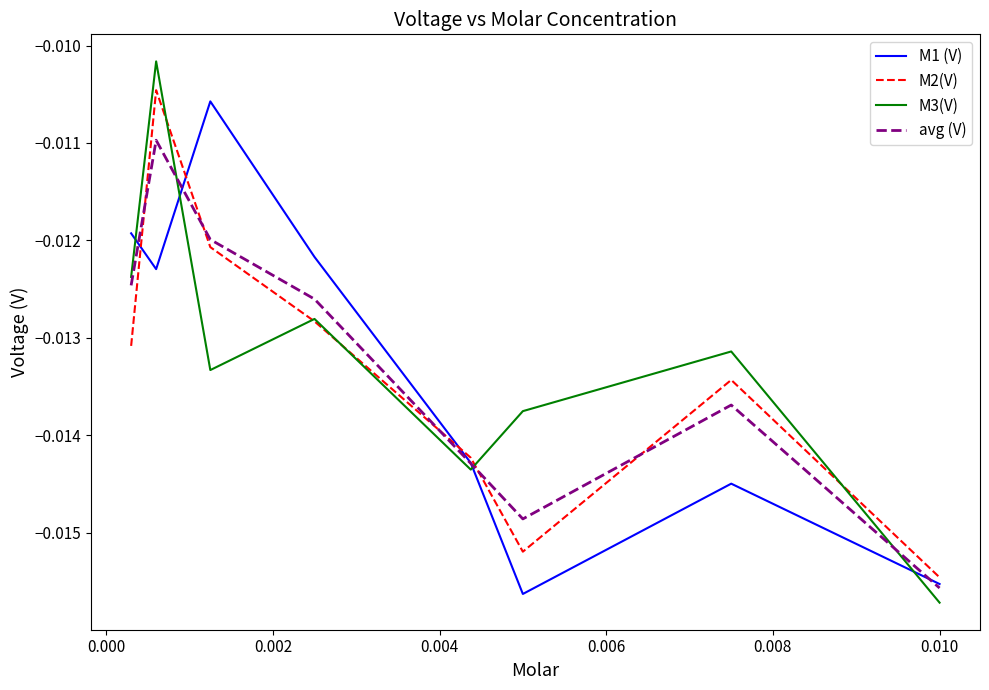

How many times do M1 (V) and M3(V) cross each other?

4